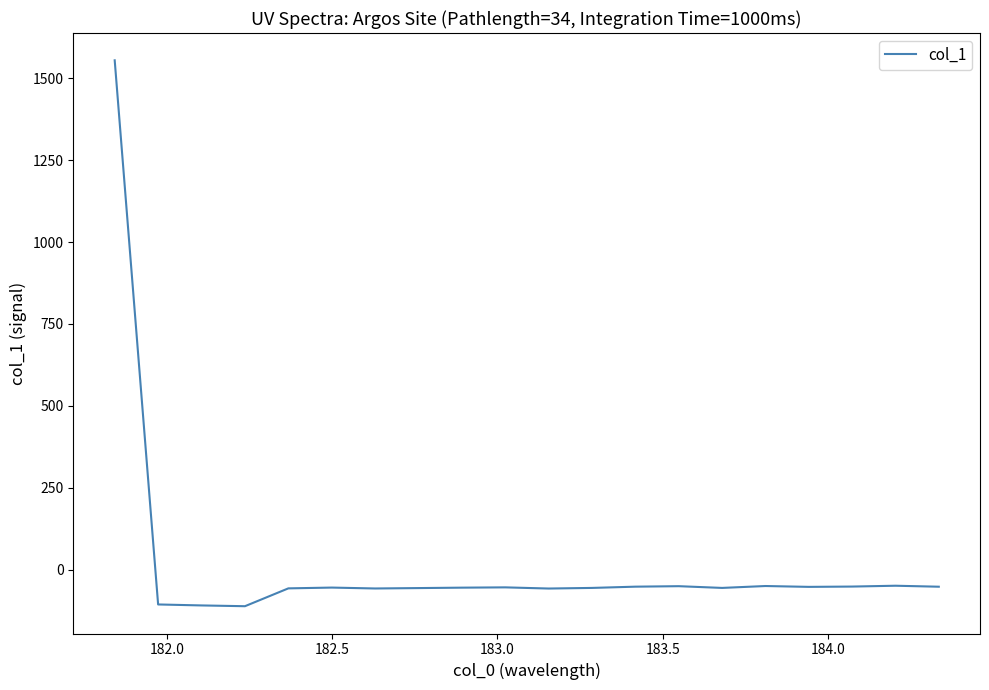

What is the sum of all values?

361.1